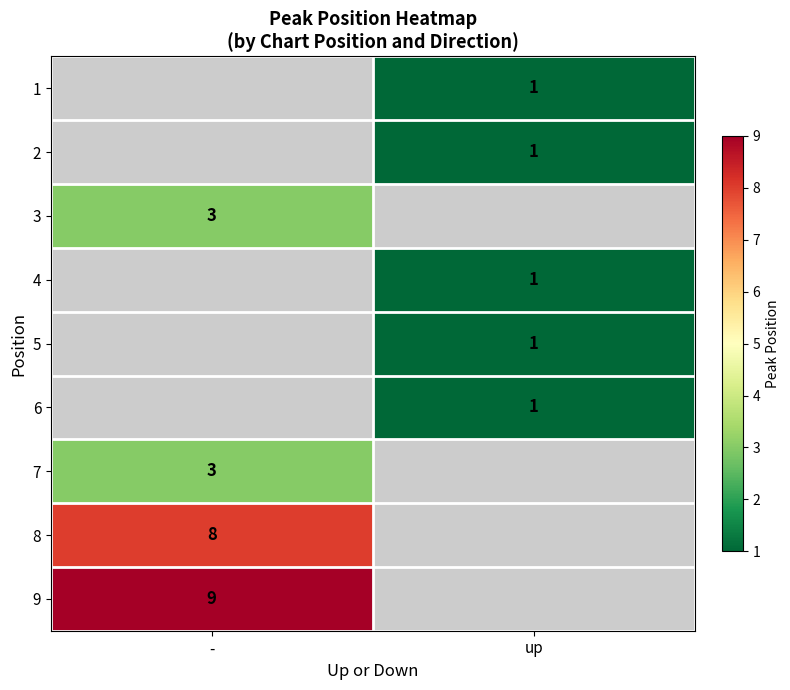

Is it true that 1 equals 1 at up?

True